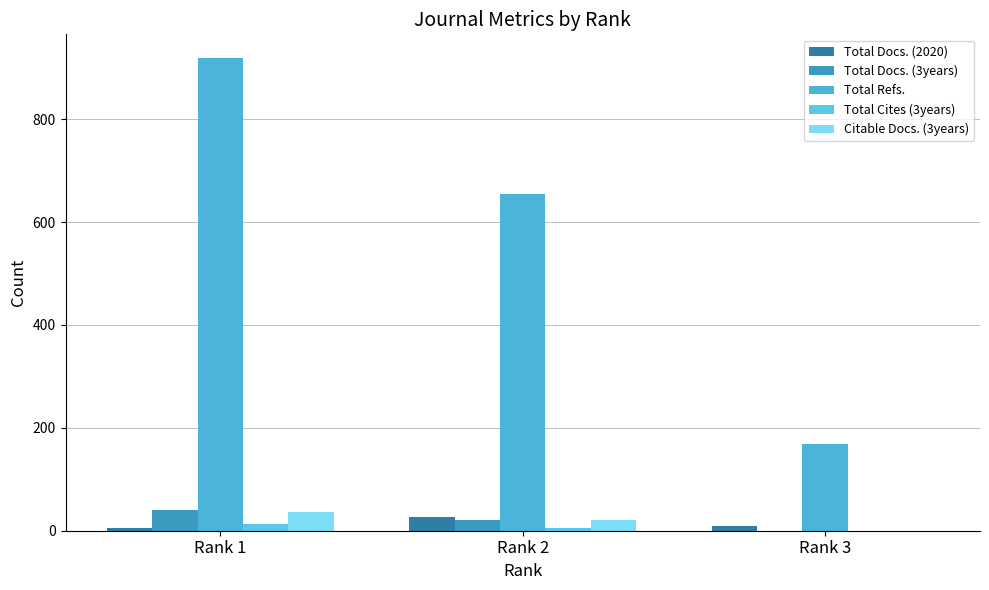

What is the difference between the Citable Docs. (3years) values at Rank 1 and Rank 3?

37